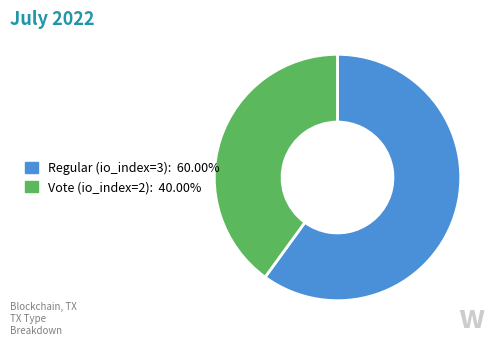

Is the sum of Vote (io_index=2) and Regular (io_index=3) greater than half?

Yes